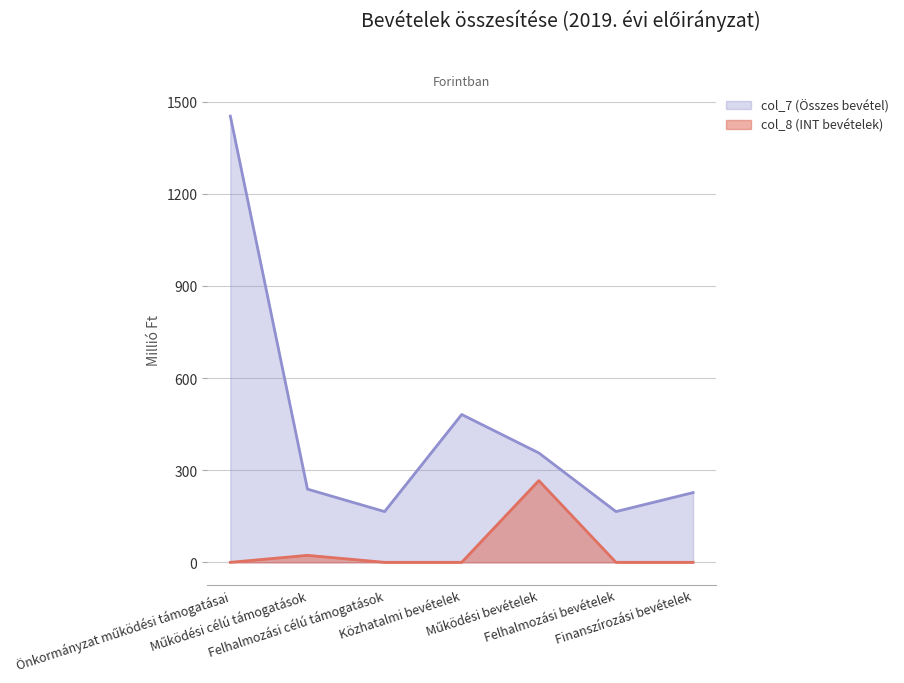

How many data points are less than 238?

3